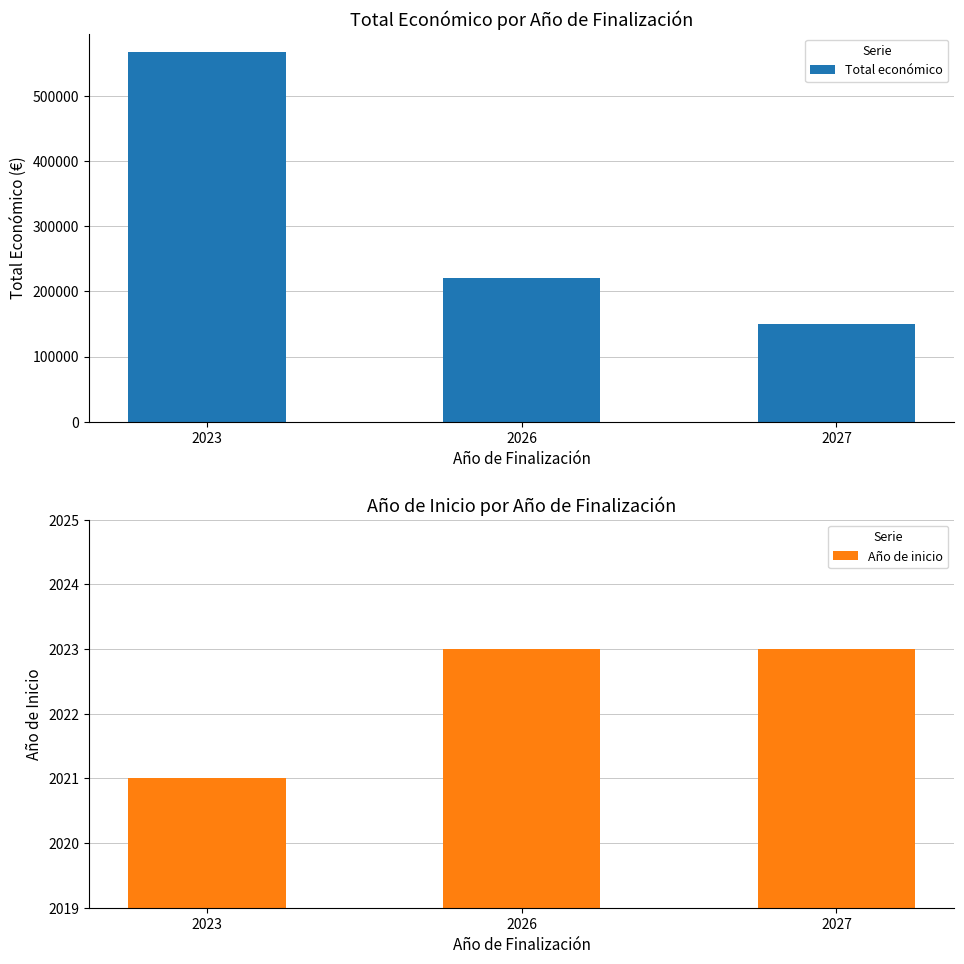

Reading left to right, transcribe all the data shown in this chart.

Total económico: 567924	220000	150000
Año de inicio: 2021	2023	2023